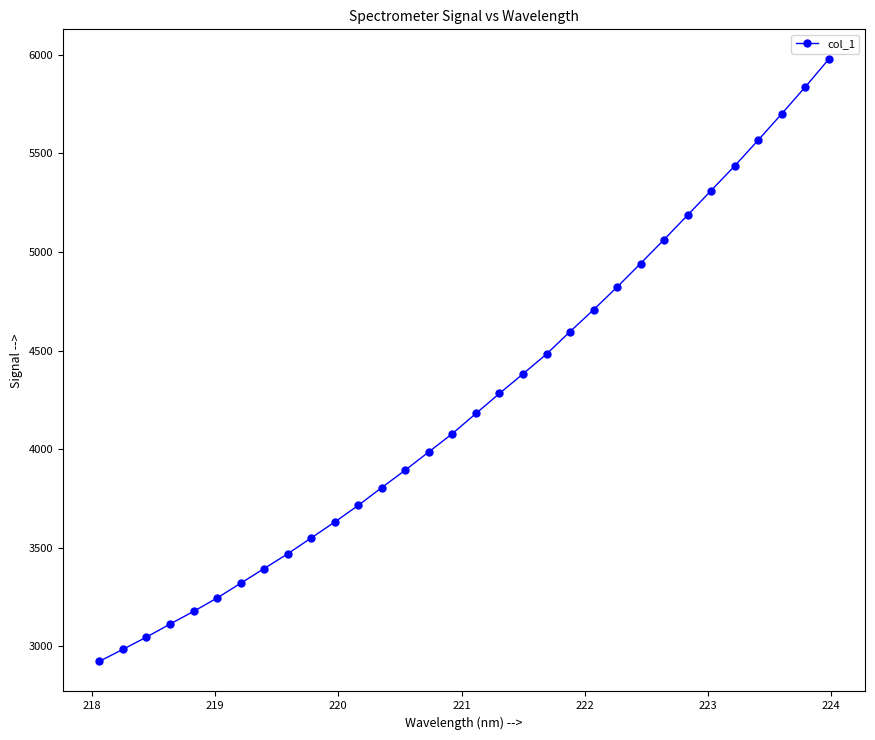

True or false: there are more than 2 points higher than both neighbors.

False